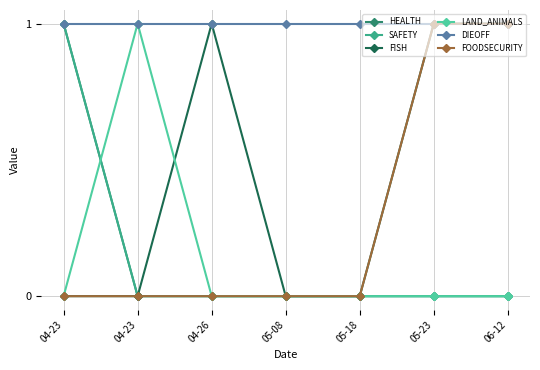

True or false: DIEOFF and FISH intersect in this chart.

False